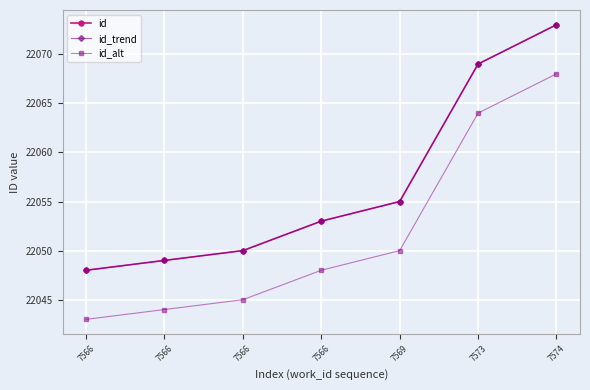

Does the chart have visible grid lines?

Yes